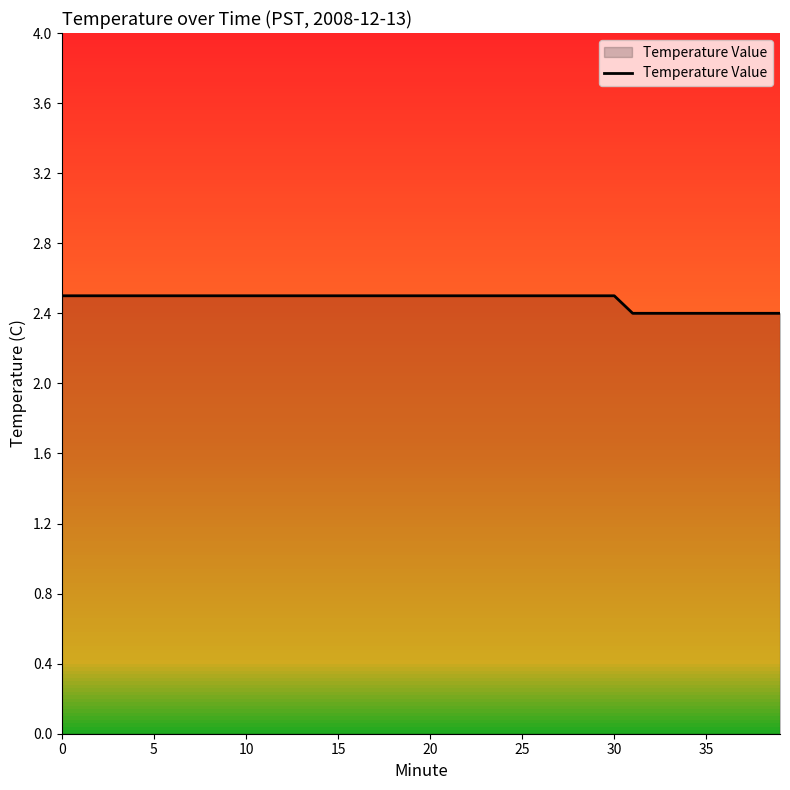

What is the maximum value shown in the chart?

2.5